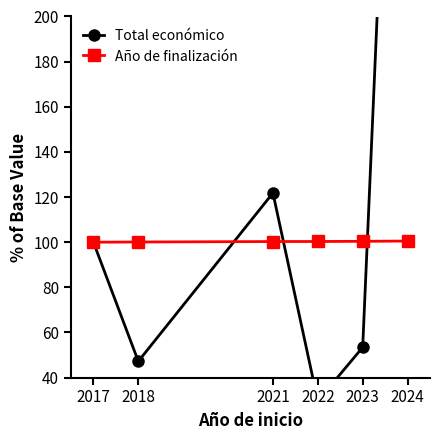

What is the maximum value shown in the chart?

509.3